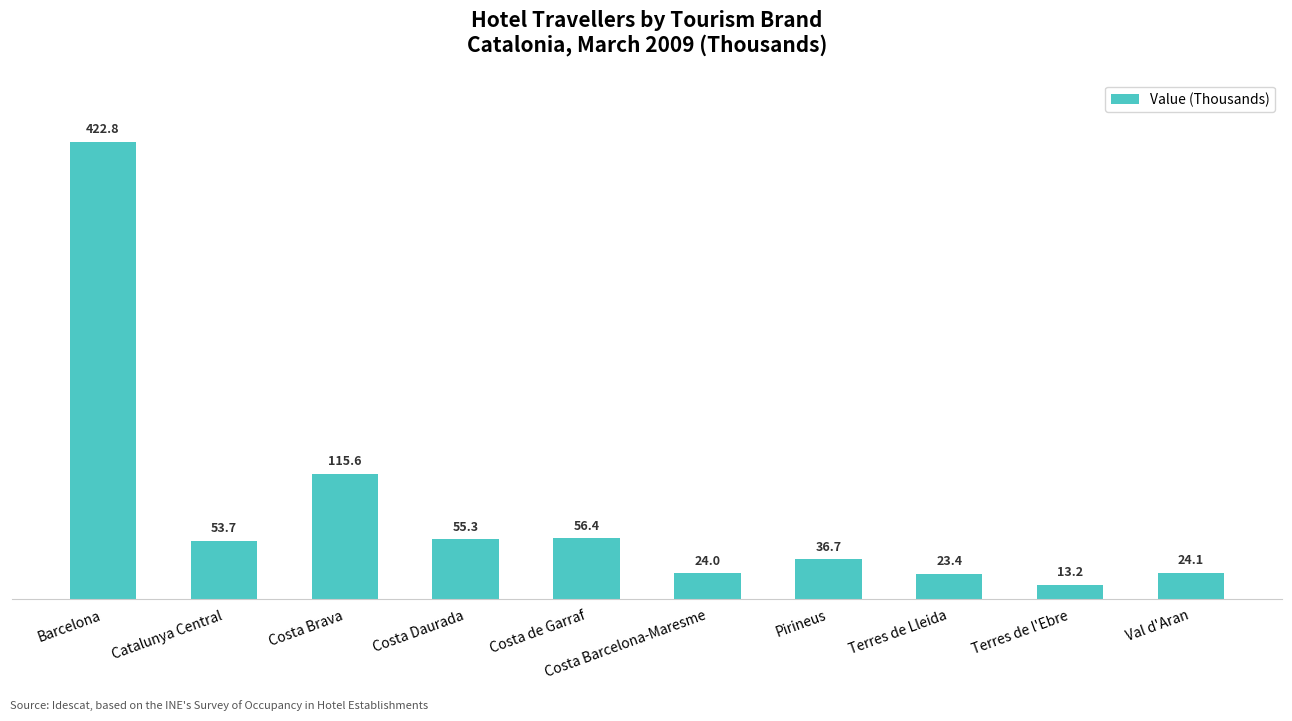

Where is the data nearest to the value 218?

Costa Brava